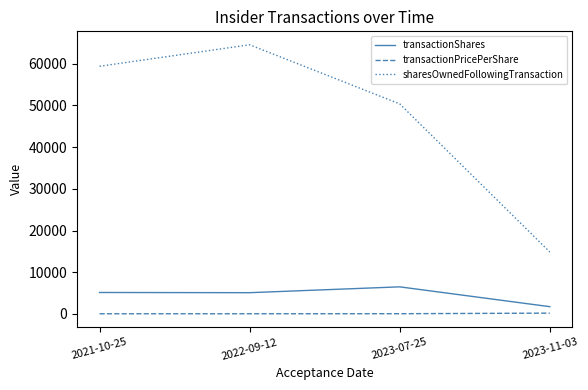

The value of transactionShares at 2023-07-25 is 11428.8. True or false?

False